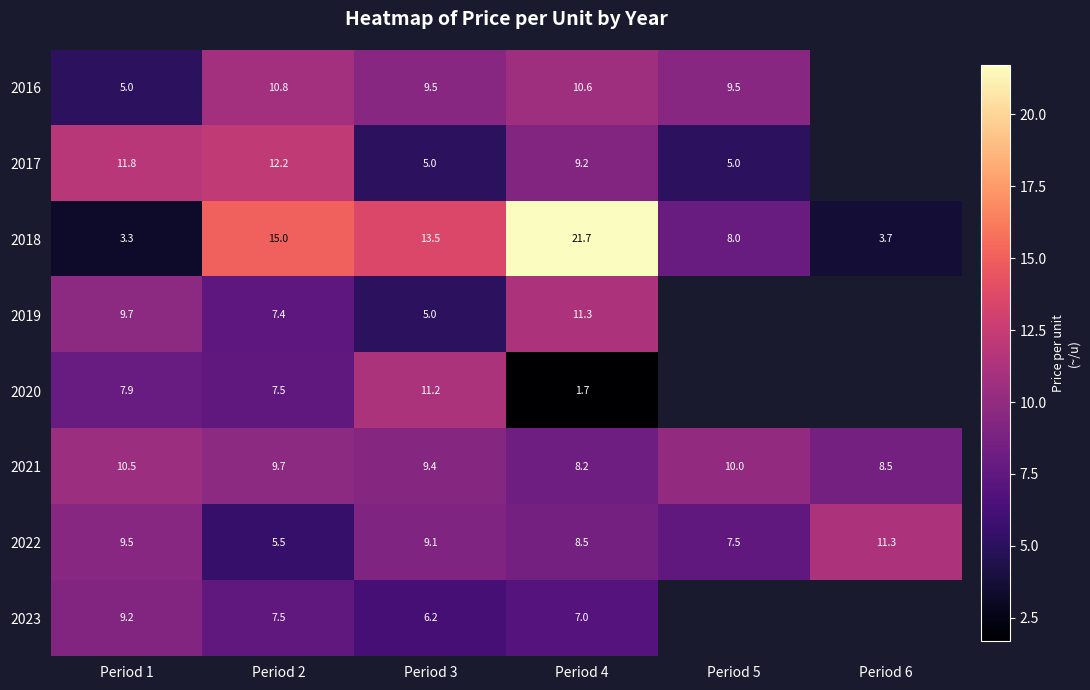

Which series changed the most between Period 1 and Period 6?

2021